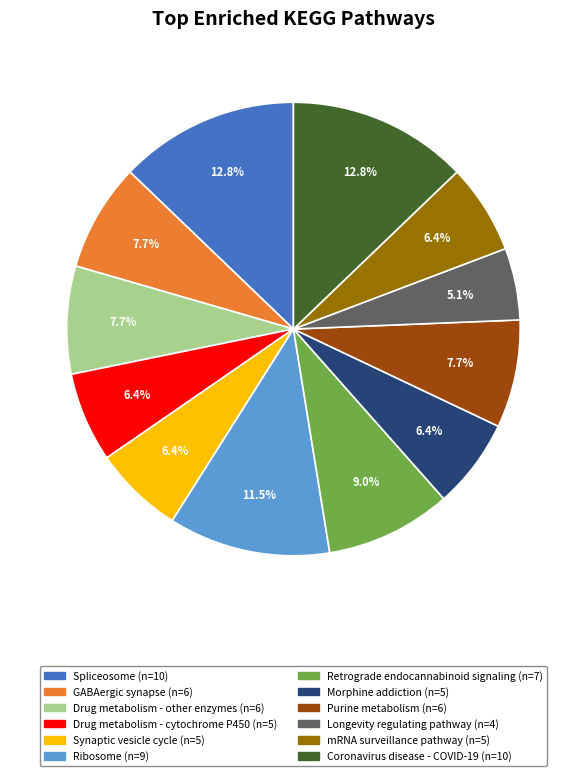

To the nearest percent, what is the difference between the Coronavirus disease - COVID-19 and Retrograde endocannabinoid signaling slice percentages?

4%